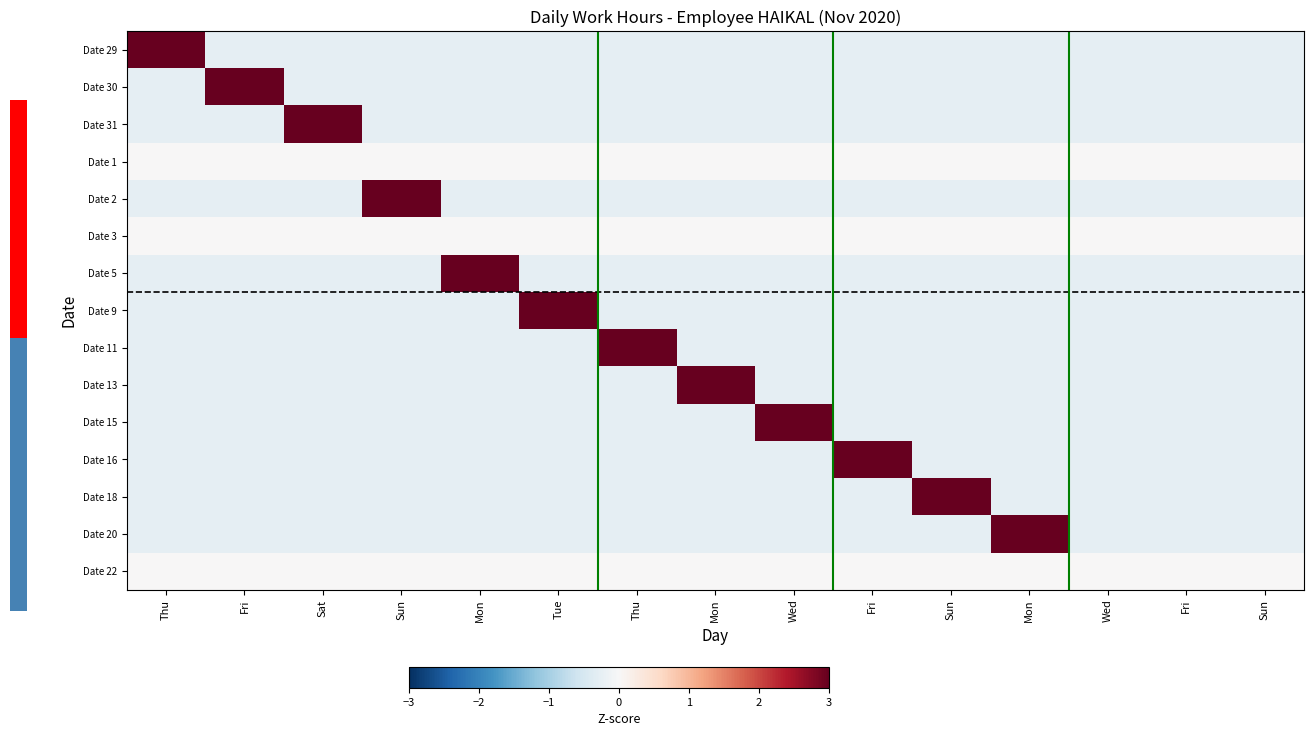

Reading left to right, list all the values displayed in this chart.

Date 29: Thu=3.7	Fri=-0.3	Sat=-0.3	Sun=-0.3	Mon=-0.3	Tue=-0.3	Thu=-0.3	Mon=-0.3	Wed=-0.3	Fri=-0.3	Sun=-0.3	Mon=-0.3	Wed=-0.3	Fri=-0.3	Sun=-0.3
Date 30: Thu=-0.3	Fri=3.7	Sat=-0.3	Sun=-0.3	Mon=-0.3	Tue=-0.3	Thu=-0.3	Mon=-0.3	Wed=-0.3	Fri=-0.3	Sun=-0.3	Mon=-0.3	Wed=-0.3	Fri=-0.3	Sun=-0.3
Date 31: Thu=-0.3	Fri=-0.3	Sat=3.7	Sun=-0.3	Mon=-0.3	Tue=-0.3	Thu=-0.3	Mon=-0.3	Wed=-0.3	Fri=-0.3	Sun=-0.3	Mon=-0.3	Wed=-0.3	Fri=-0.3	Sun=-0.3
Date 1: Thu=0.0	Fri=0.0	Sat=0.0	Sun=0.0	Mon=0.0	Tue=0.0	Thu=0.0	Mon=0.0	Wed=0.0	Fri=0.0	Sun=0.0	Mon=0.0	Wed=0.0	Fri=0.0	Sun=0.0
Date 2: Thu=-0.3	Fri=-0.3	Sat=-0.3	Sun=3.7	Mon=-0.3	Tue=-0.3	Thu=-0.3	Mon=-0.3	Wed=-0.3	Fri=-0.3	Sun=-0.3	Mon=-0.3	Wed=-0.3	Fri=-0.3	Sun=-0.3
Date 3: Thu=0.0	Fri=0.0	Sat=0.0	Sun=0.0	Mon=0.0	Tue=0.0	Thu=0.0	Mon=0.0	Wed=0.0	Fri=0.0	Sun=0.0	Mon=0.0	Wed=0.0	Fri=0.0	Sun=0.0
Date 5: Thu=-0.3	Fri=-0.3	Sat=-0.3	Sun=-0.3	Mon=3.7	Tue=-0.3	Thu=-0.3	Mon=-0.3	Wed=-0.3	Fri=-0.3	Sun=-0.3	Mon=-0.3	Wed=-0.3	Fri=-0.3	Sun=-0.3
Date 9: Thu=-0.3	Fri=-0.3	Sat=-0.3	Sun=-0.3	Mon=-0.3	Tue=3.7	Thu=-0.3	Mon=-0.3	Wed=-0.3	Fri=-0.3	Sun=-0.3	Mon=-0.3	Wed=-0.3	Fri=-0.3	Sun=-0.3
Date 11: Thu=-0.3	Fri=-0.3	Sat=-0.3	Sun=-0.3	Mon=-0.3	Tue=-0.3	Thu=3.7	Mon=-0.3	Wed=-0.3	Fri=-0.3	Sun=-0.3	Mon=-0.3	Wed=-0.3	Fri=-0.3	Sun=-0.3
Date 13: Thu=-0.3	Fri=-0.3	Sat=-0.3	Sun=-0.3	Mon=-0.3	Tue=-0.3	Thu=-0.3	Mon=3.7	Wed=-0.3	Fri=-0.3	Sun=-0.3	Mon=-0.3	Wed=-0.3	Fri=-0.3	Sun=-0.3
Date 15: Thu=-0.3	Fri=-0.3	Sat=-0.3	Sun=-0.3	Mon=-0.3	Tue=-0.3	Thu=-0.3	Mon=-0.3	Wed=3.7	Fri=-0.3	Sun=-0.3	Mon=-0.3	Wed=-0.3	Fri=-0.3	Sun=-0.3
Date 16: Thu=-0.3	Fri=-0.3	Sat=-0.3	Sun=-0.3	Mon=-0.3	Tue=-0.3	Thu=-0.3	Mon=-0.3	Wed=-0.3	Fri=3.7	Sun=-0.3	Mon=-0.3	Wed=-0.3	Fri=-0.3	Sun=-0.3
Date 18: Thu=-0.3	Fri=-0.3	Sat=-0.3	Sun=-0.3	Mon=-0.3	Tue=-0.3	Thu=-0.3	Mon=-0.3	Wed=-0.3	Fri=-0.3	Sun=3.7	Mon=-0.3	Wed=-0.3	Fri=-0.3	Sun=-0.3
Date 20: Thu=-0.3	Fri=-0.3	Sat=-0.3	Sun=-0.3	Mon=-0.3	Tue=-0.3	Thu=-0.3	Mon=-0.3	Wed=-0.3	Fri=-0.3	Sun=-0.3	Mon=3.7	Wed=-0.3	Fri=-0.3	Sun=-0.3
Date 22: Thu=0.0	Fri=0.0	Sat=0.0	Sun=0.0	Mon=0.0	Tue=0.0	Thu=0.0	Mon=0.0	Wed=0.0	Fri=0.0	Sun=0.0	Mon=0.0	Wed=0.0	Fri=0.0	Sun=0.0